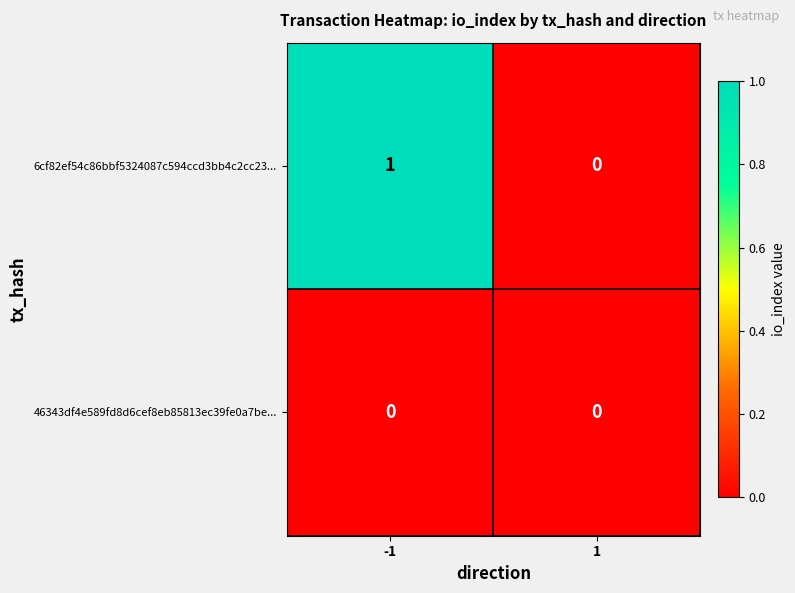

The 6cf82ef54c86bbf5324087c594ccd3bb4c2cc23... series shows 2 at -1. True or false?

False